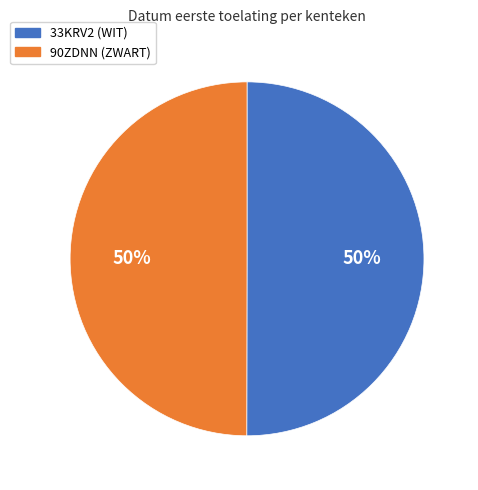

Is it true that 33KRV2 (WIT) is 45% of the pie?

False